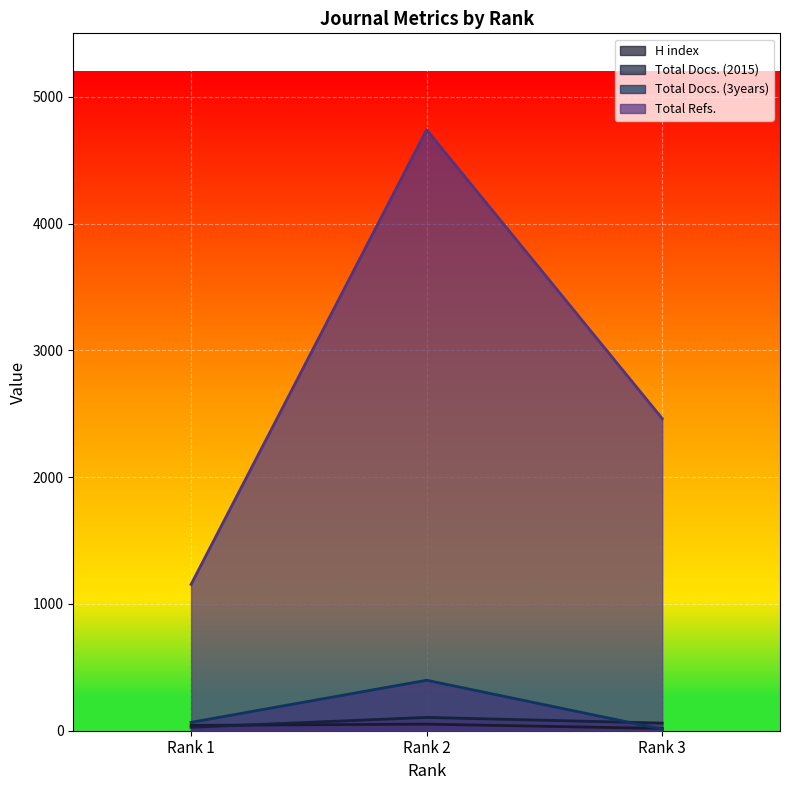

True or false: Total Refs. has a value of 1154 at Rank 1.

True